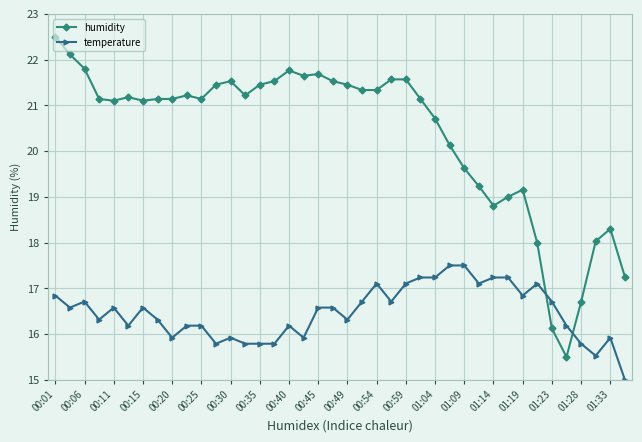

What is the value of the humidity point at the 10th from the left?

21.2